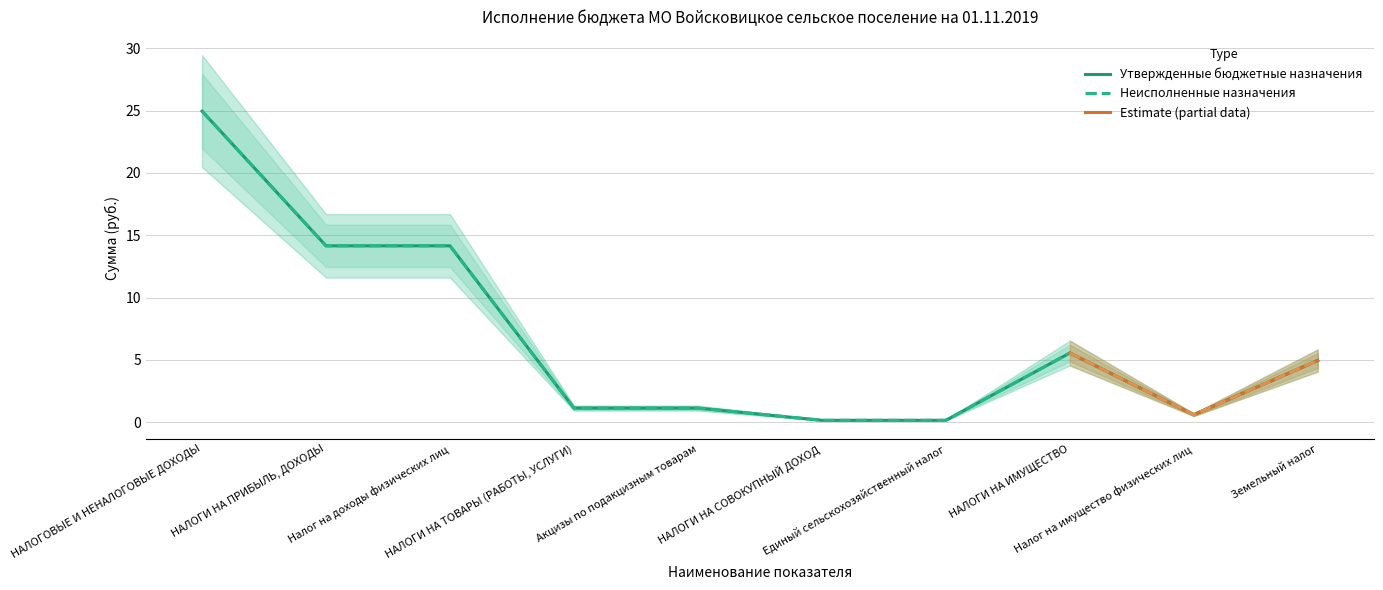

Between НАЛОГОВЫЕ И НЕНАЛОГОВЫЕ ДОХОДЫ and НАЛОГИ НА ТОВАРЫ (РАБОТЫ, УСЛУГИ), which series saw the biggest shift?

Утвержденные бюджетные назначения